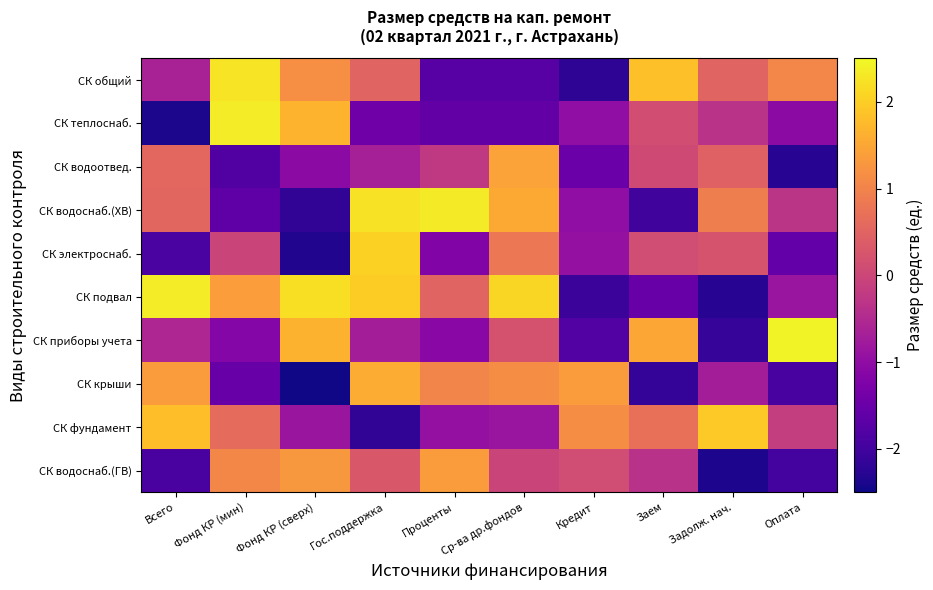

What is the difference between the highest and lowest values at Гос.поддержка?

4.4